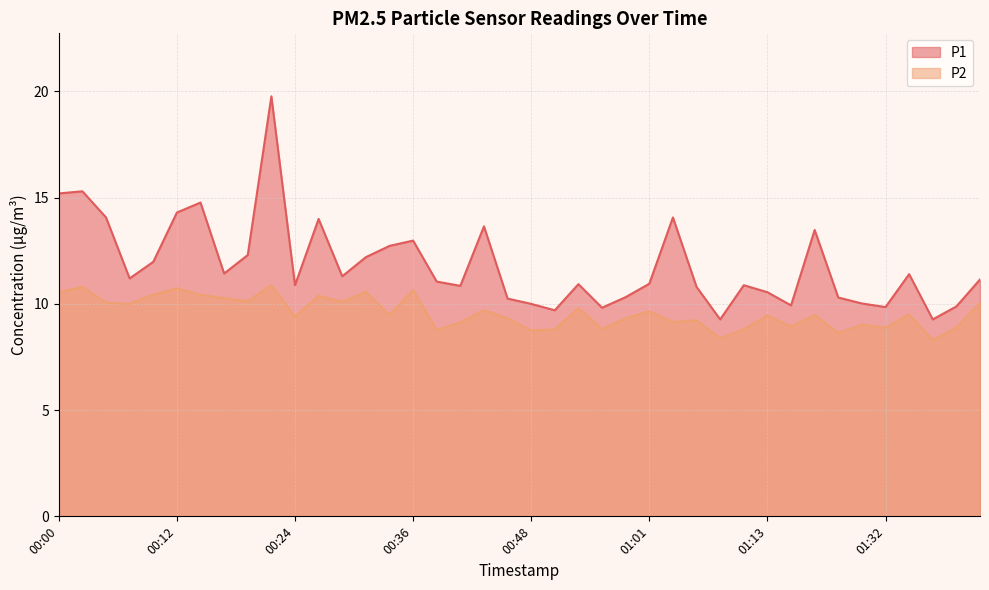

What position from the left is 00:39?

17